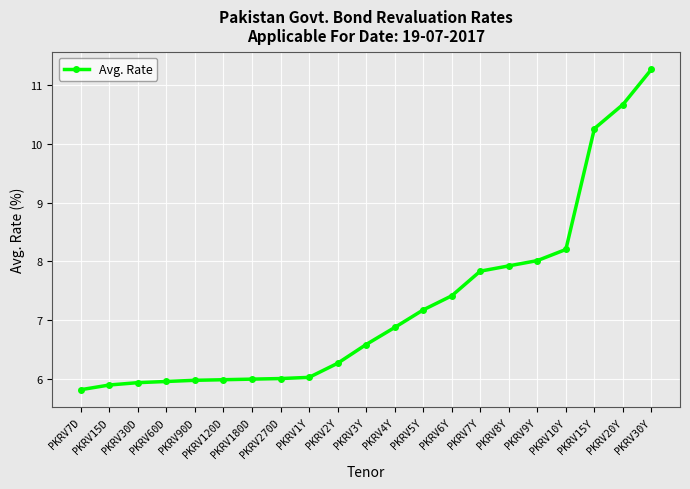

What is the minimum value shown in the chart?

5.8